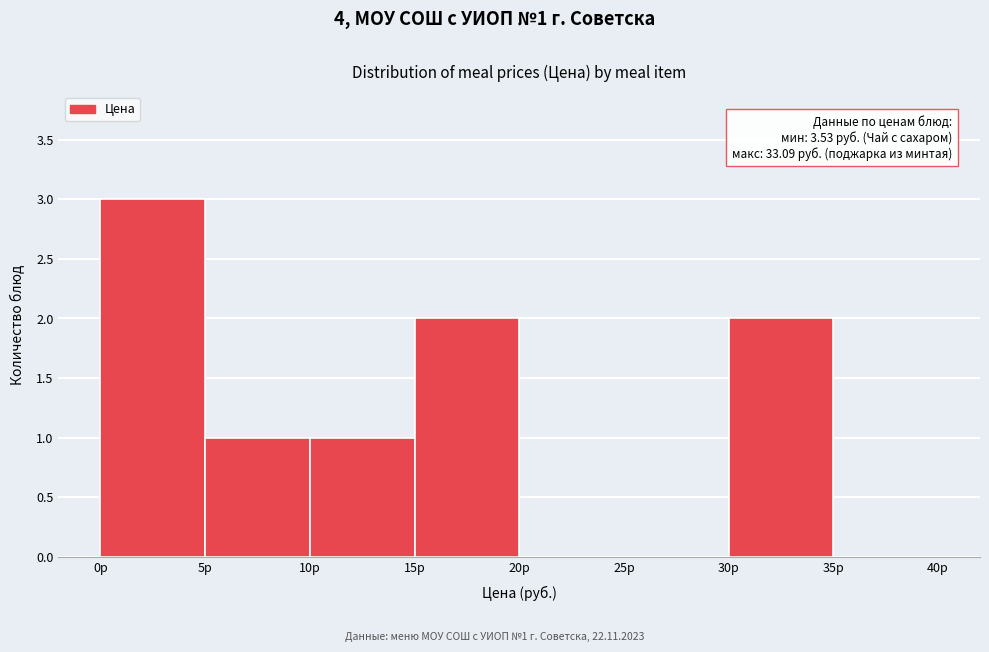

Which range on the x-axis has the tallest bar?

0 to 5